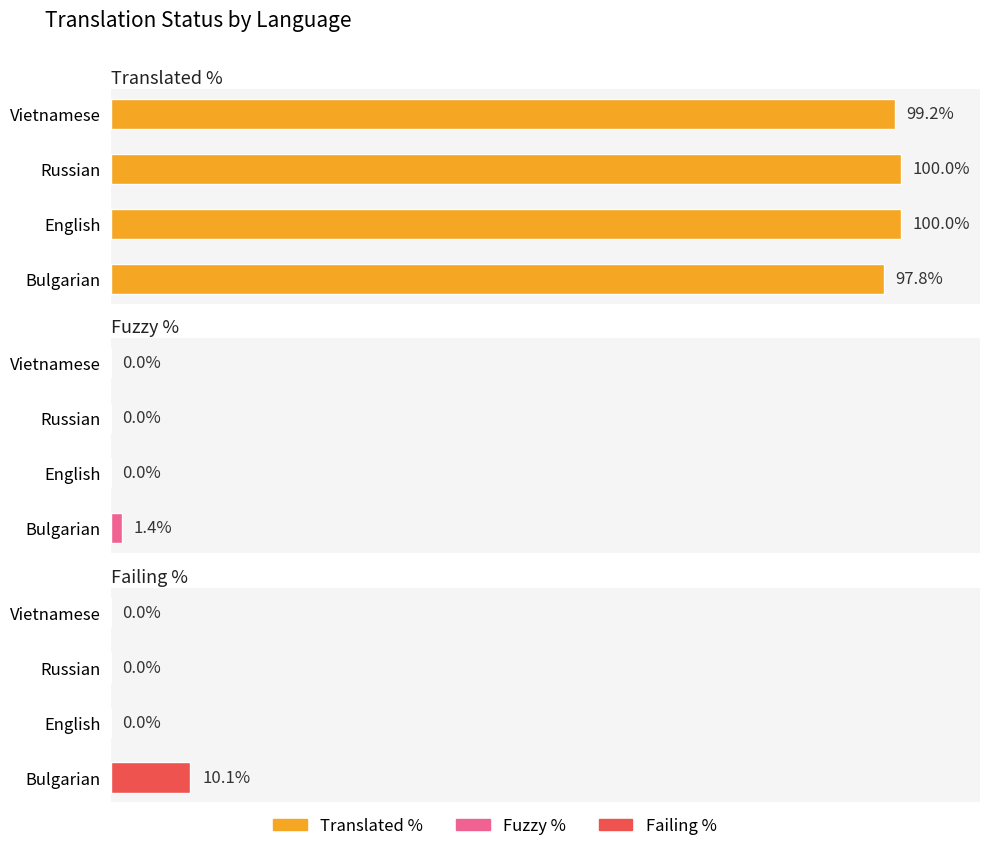

How many groups of bars are there?

4